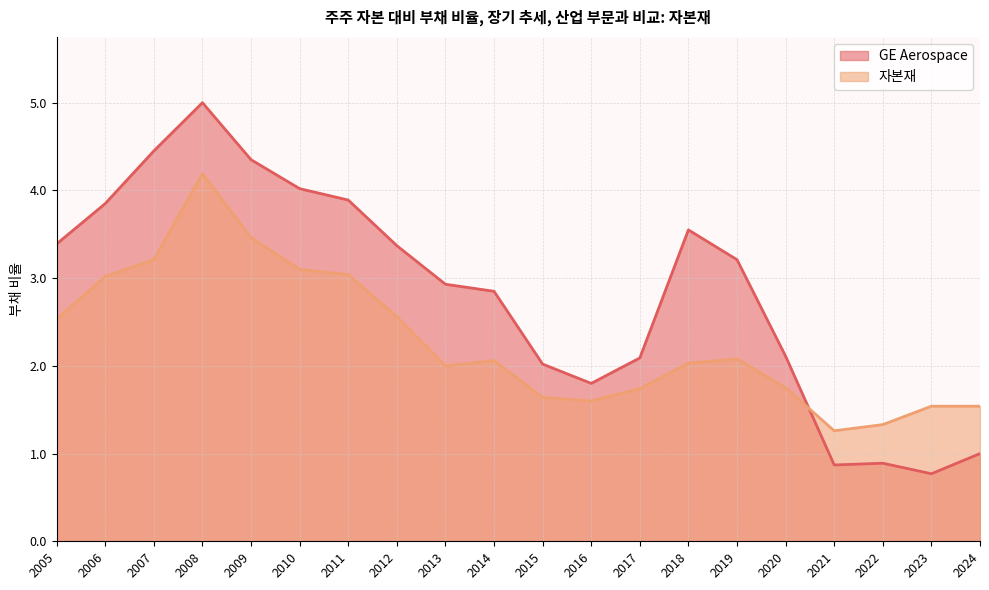

Does the chart have visible grid lines?

Yes